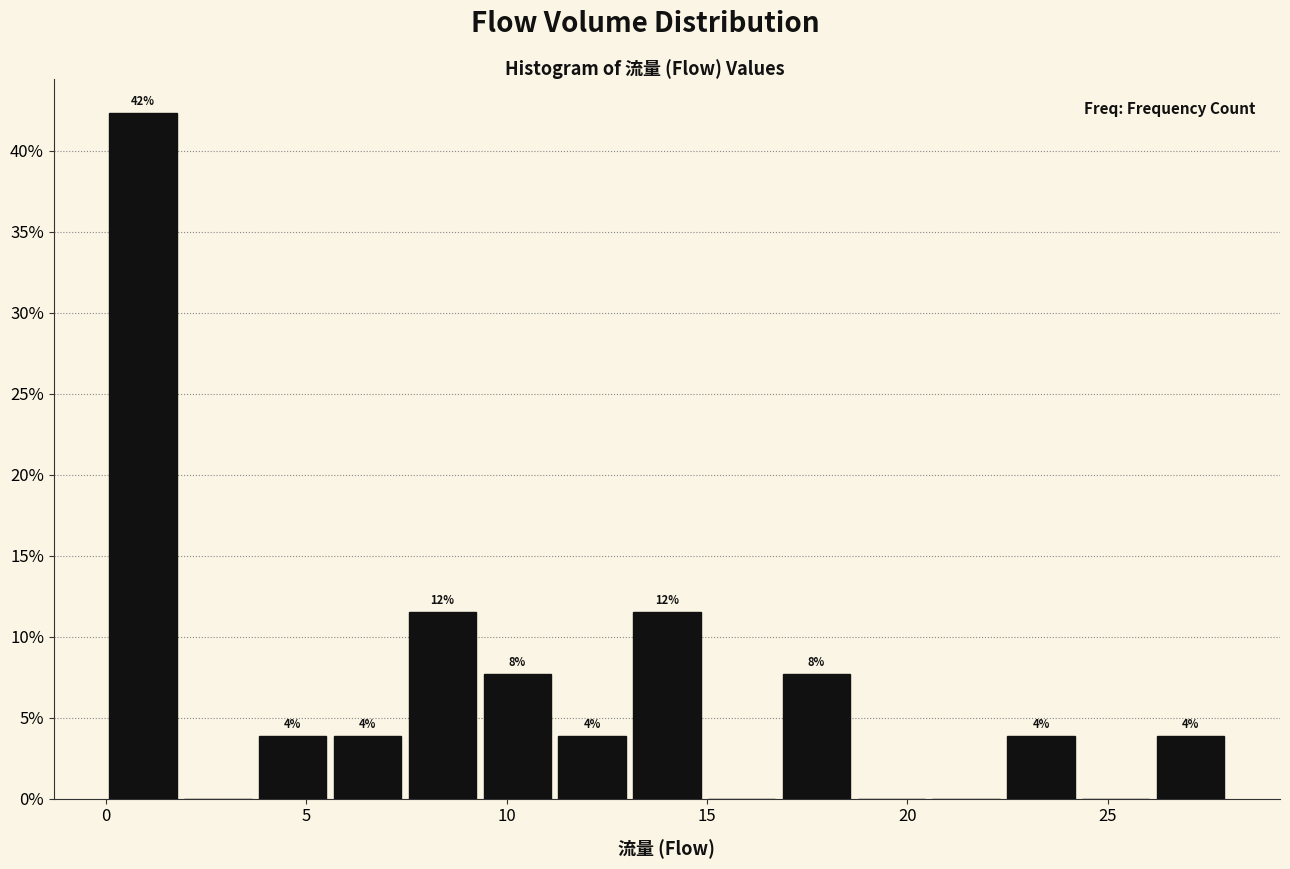

Around what value on the x-axis is the tallest bar? Give the approximate position of its centre, as read against the axis.

1.0